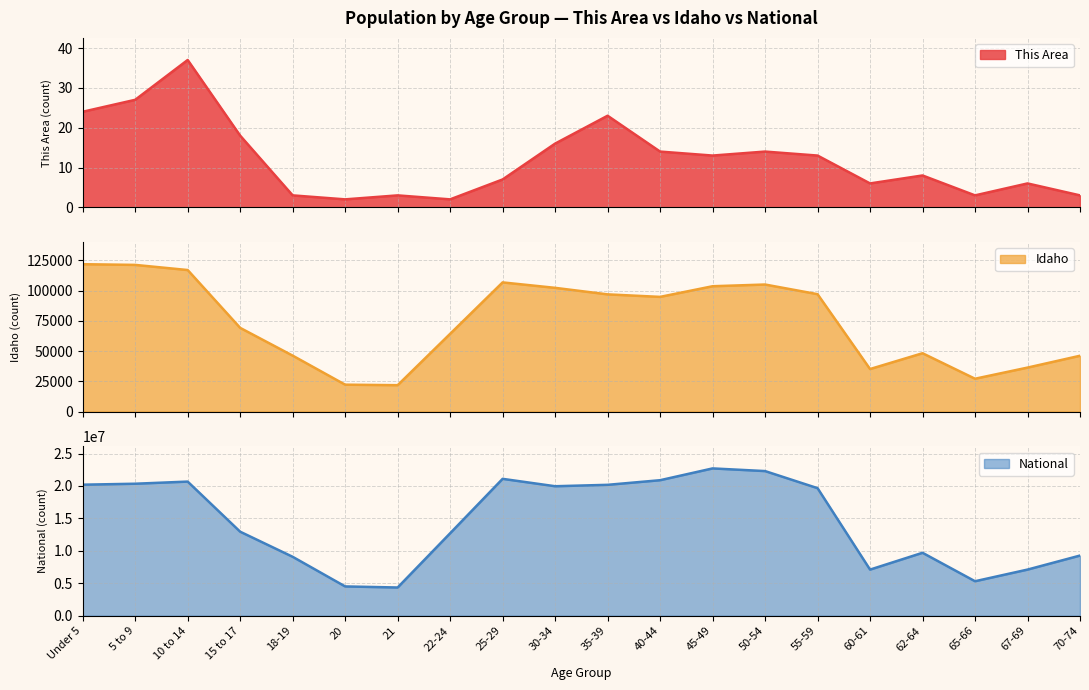

At which label is National closest to 13531442?

15 to 17